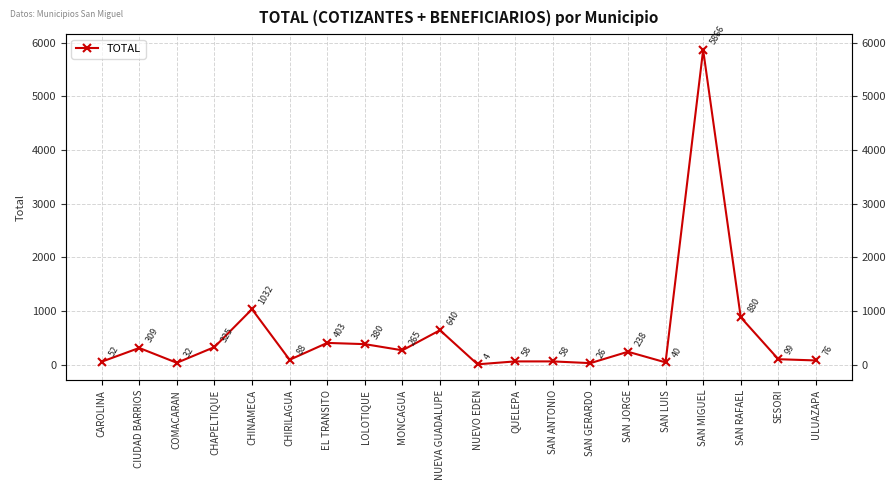

What is the difference between the values at EL TRANSITO and NUEVO EDEN?

399